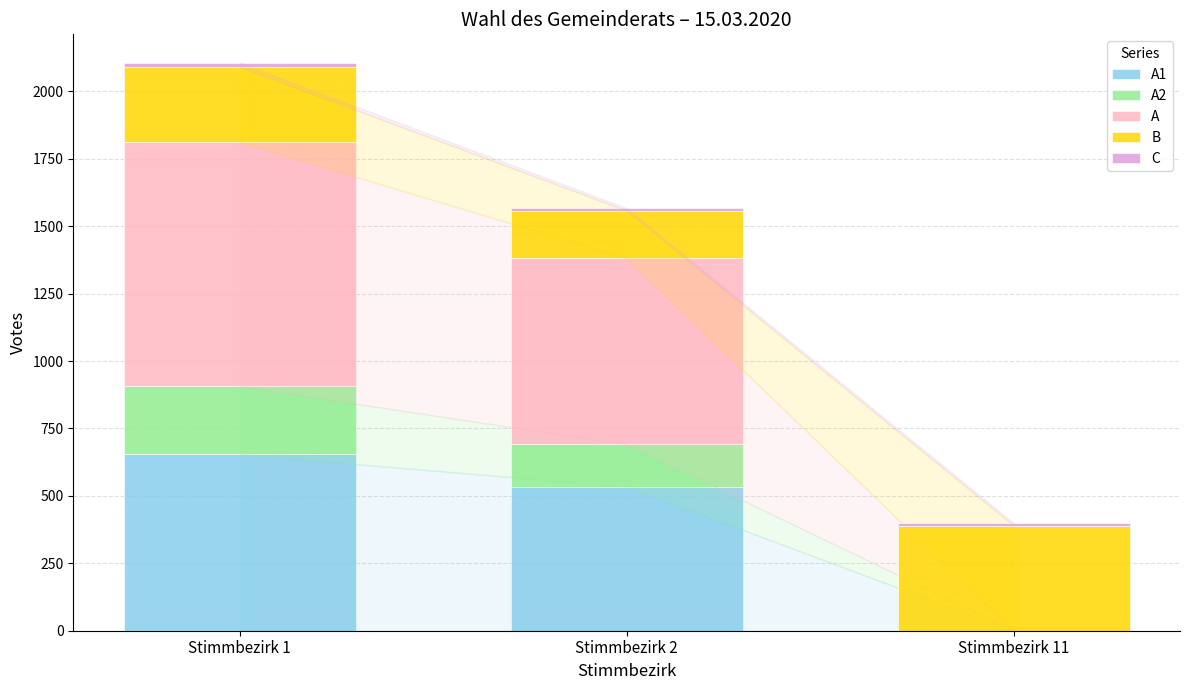

At which category is the sum across all series the highest?

Stimmbezirk 1